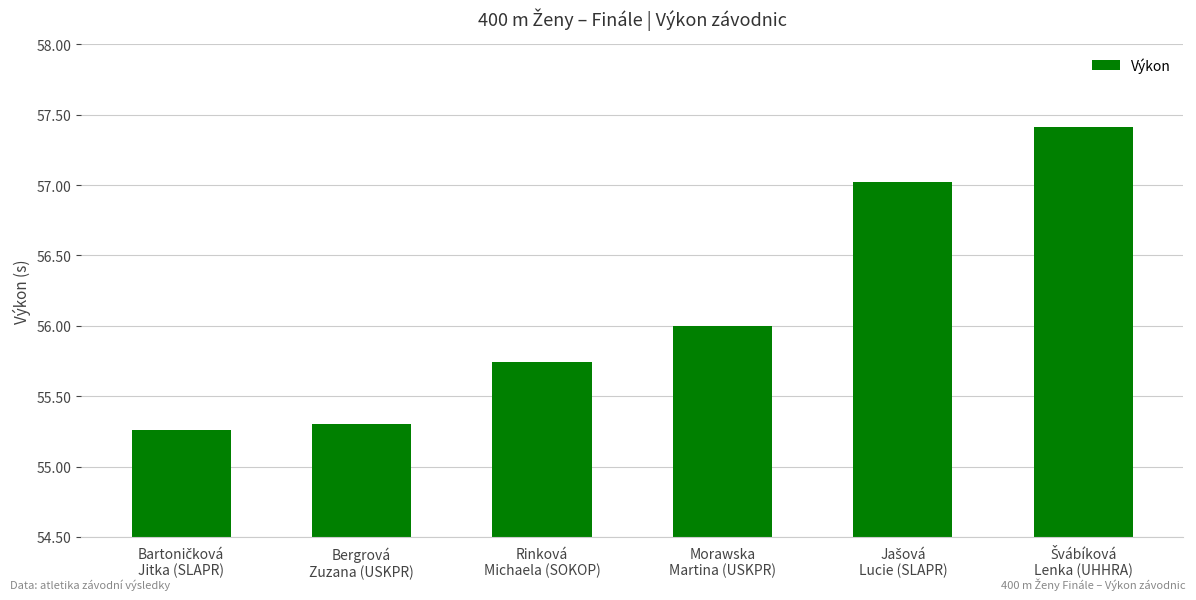

What is the greatest value displayed?

57.4